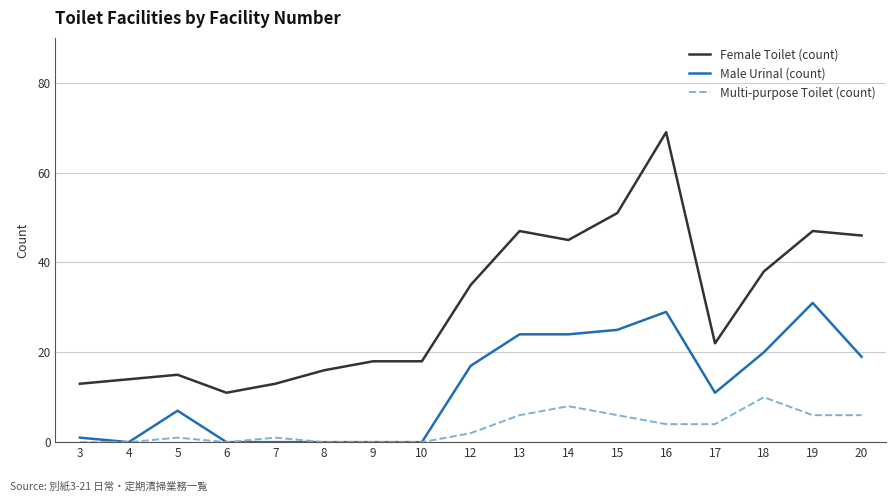

Which series changed the most between 3 and 13?

Female Toilet (count)